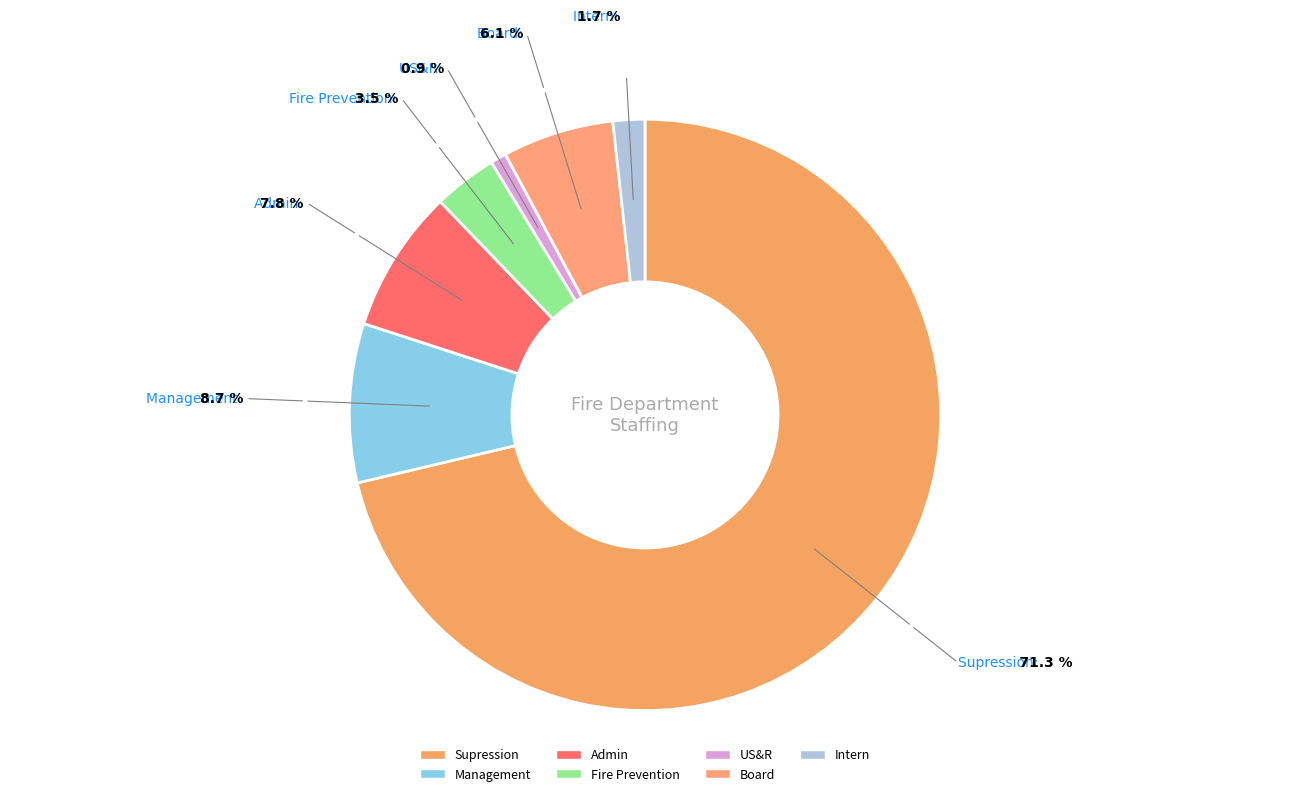

Rank the categories by value from highest to lowest.

Supression, Management, Admin, Board, Fire Prevention, Intern, US&R